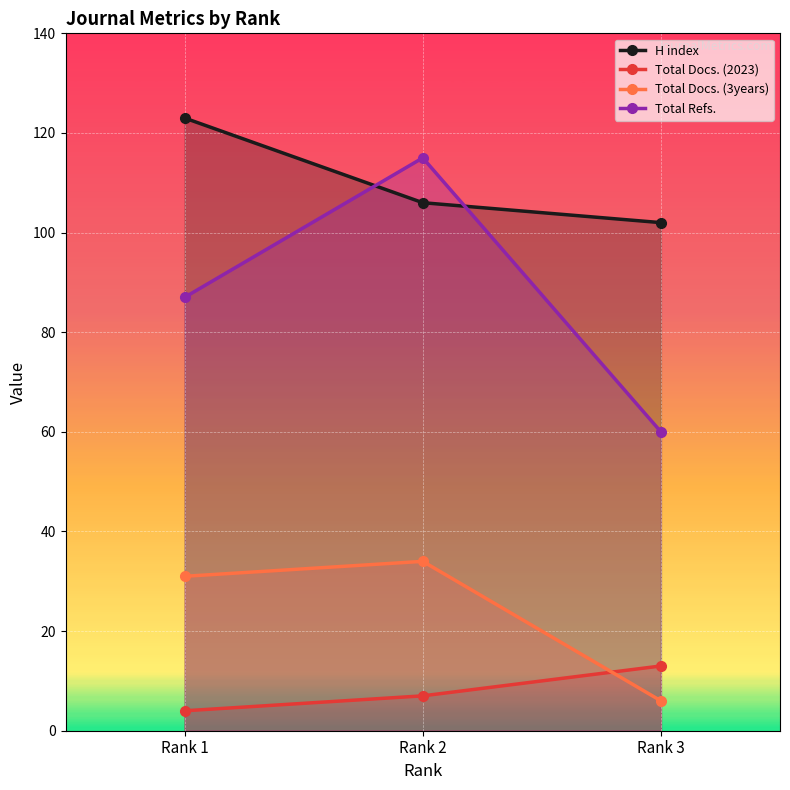

How many values in the Total Docs. (3years) series exceed 31?

1